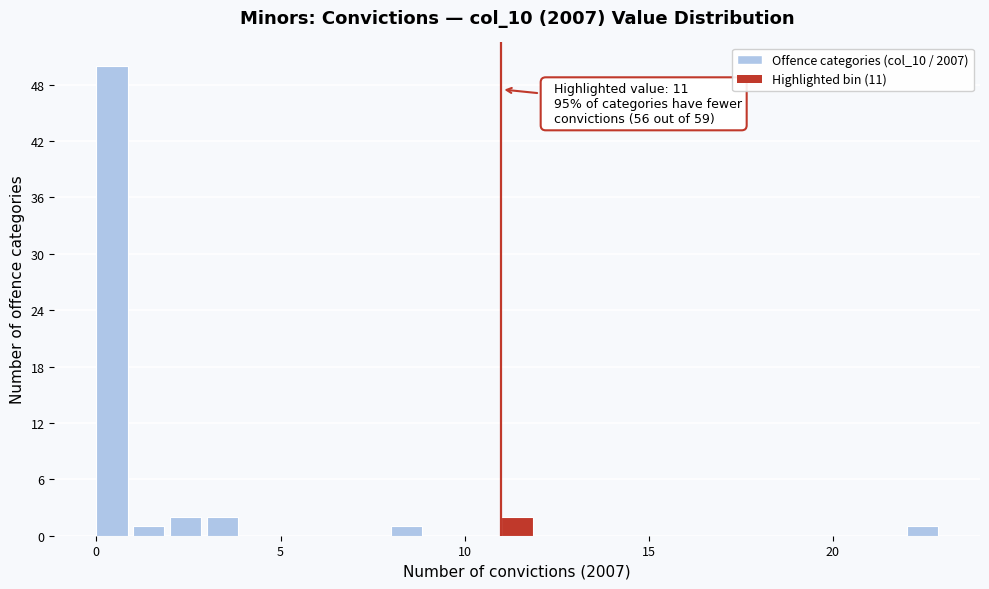

Read against the x-axis, roughly where is the centre of the tallest bar?

0.5